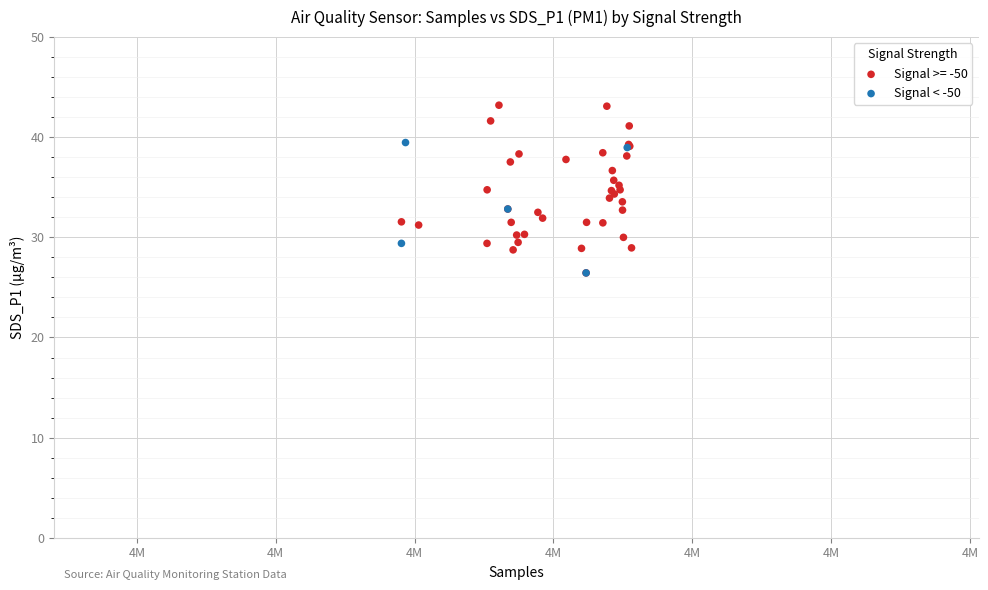

Which series contains the highest Y value?

Signal >= -50